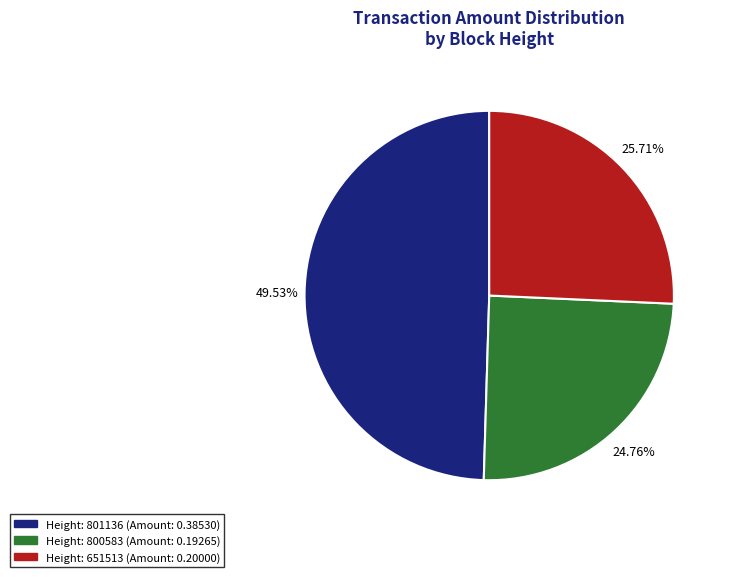

Does any single category account for the majority?

No